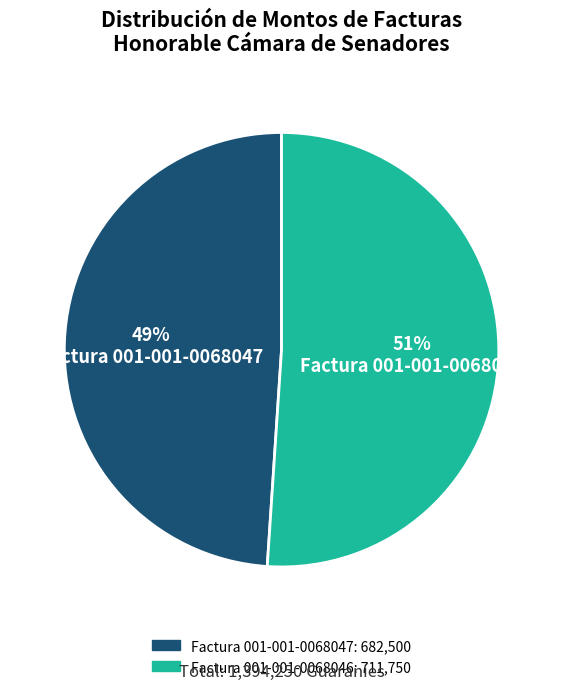

What is the largest slice in the pie chart?

Factura 001-001-0068046